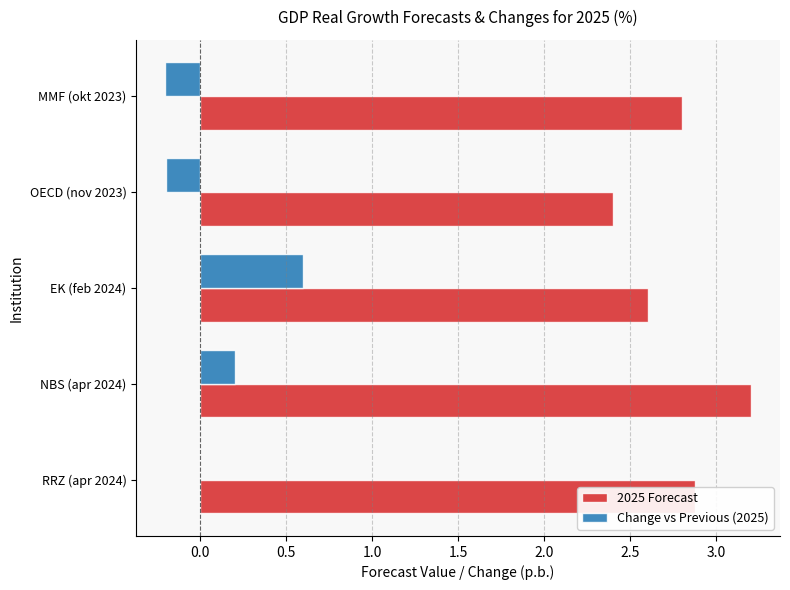

The 2025 Forecast series shows 5.0 at RRZ (apr 2024). True or false?

False